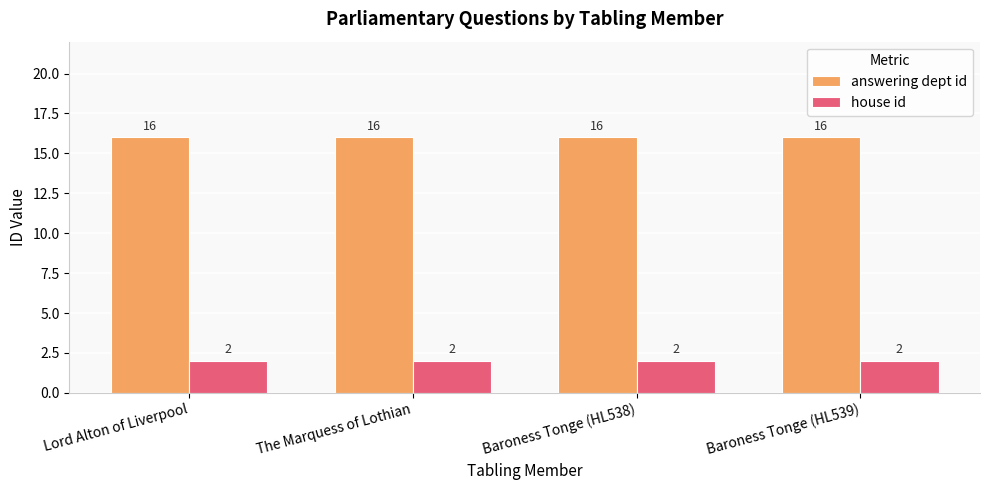

What is the approximate value of answering dept id at The Marquess of Lothian?

16